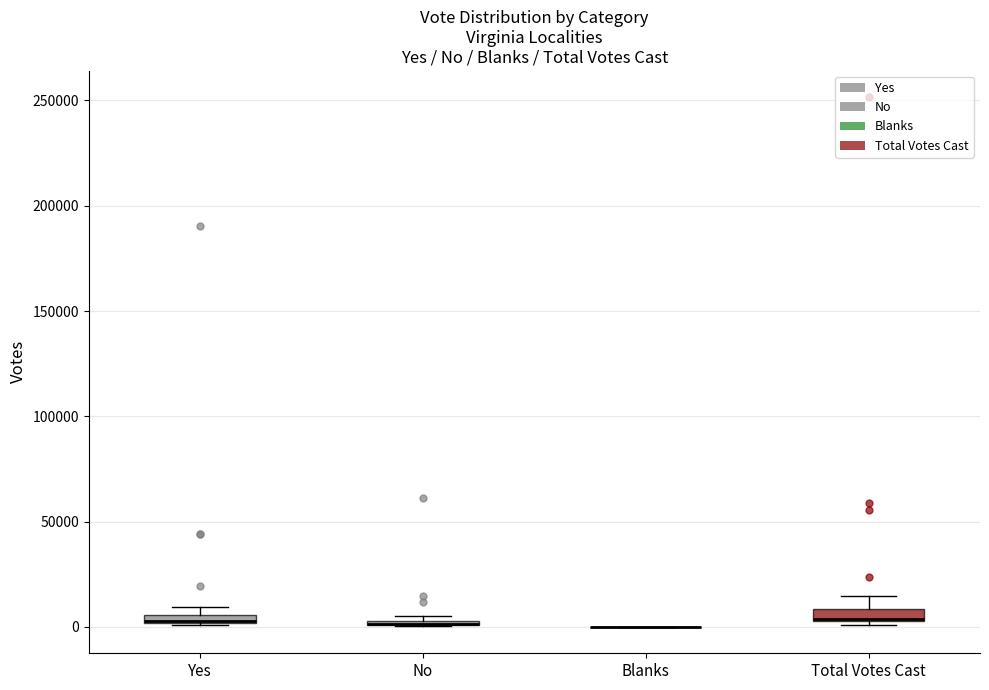

Where is the upper edge of the box for No on the y-axis? The values are not printed on the chart, so give them approximately, as read against the axis.

5000